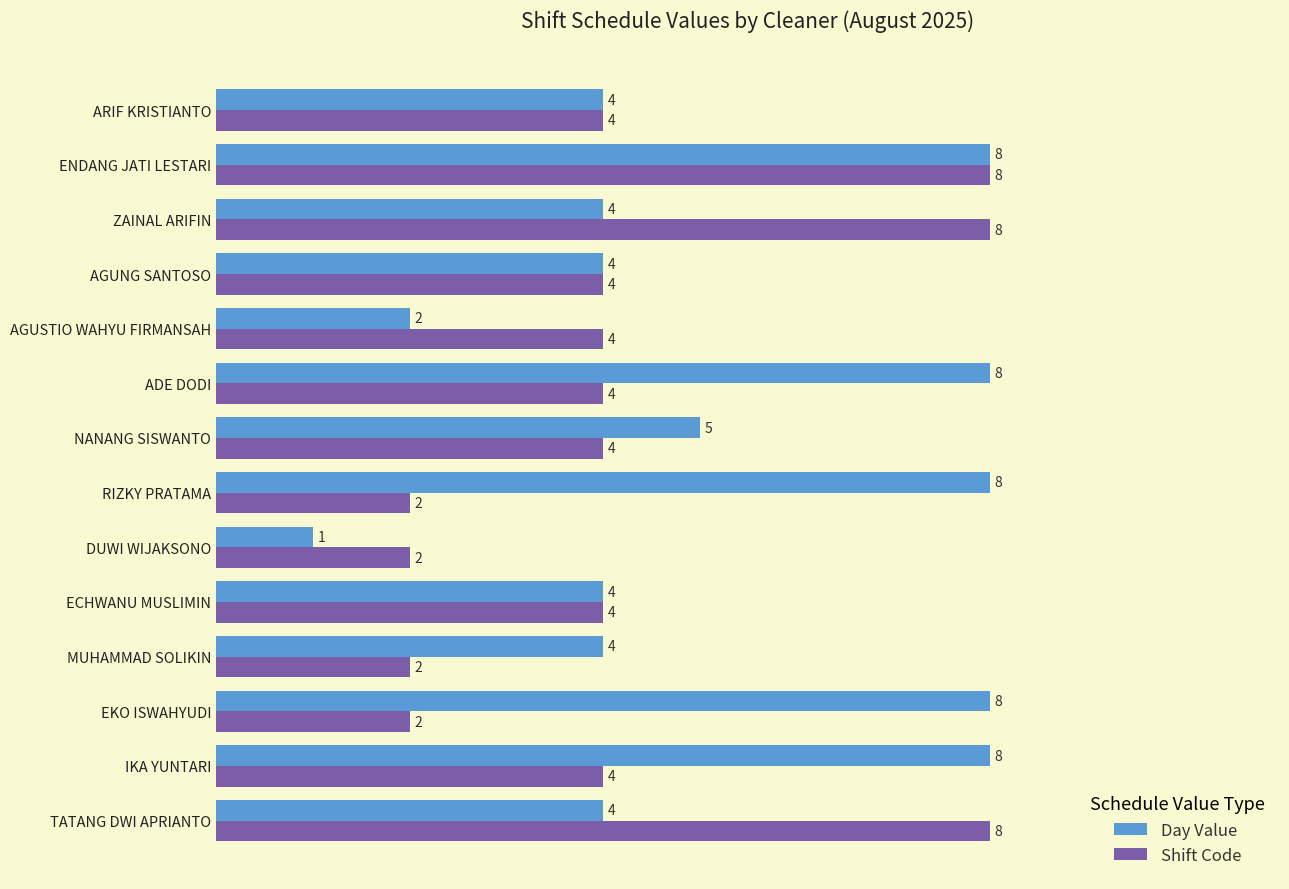

What value does the Shift Code series have at AGUSTIO WAHYU FIRMANSAH?

4